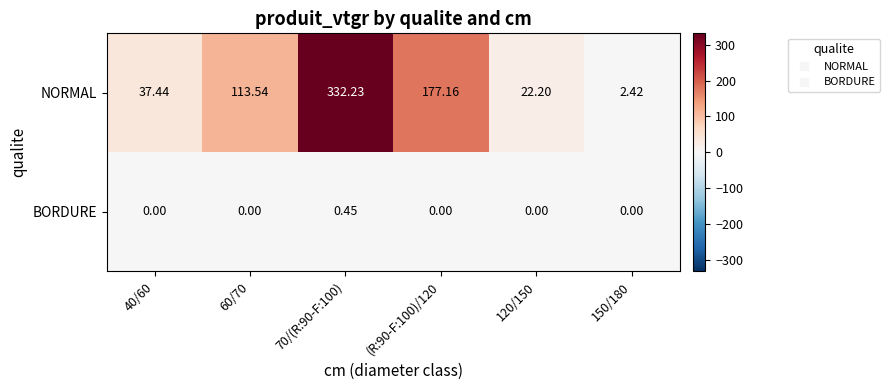

How many distinct data groups are displayed?

2